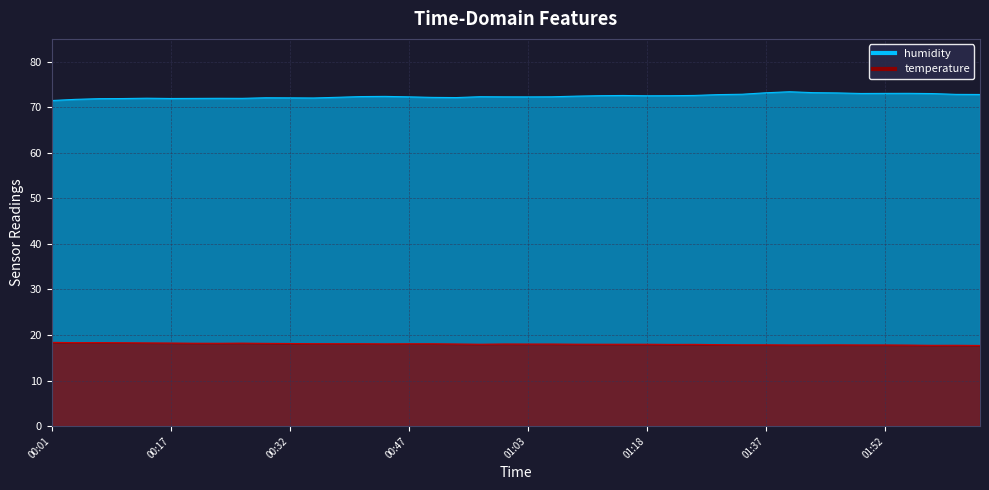

How many values in the humidity series exceed 72?

31